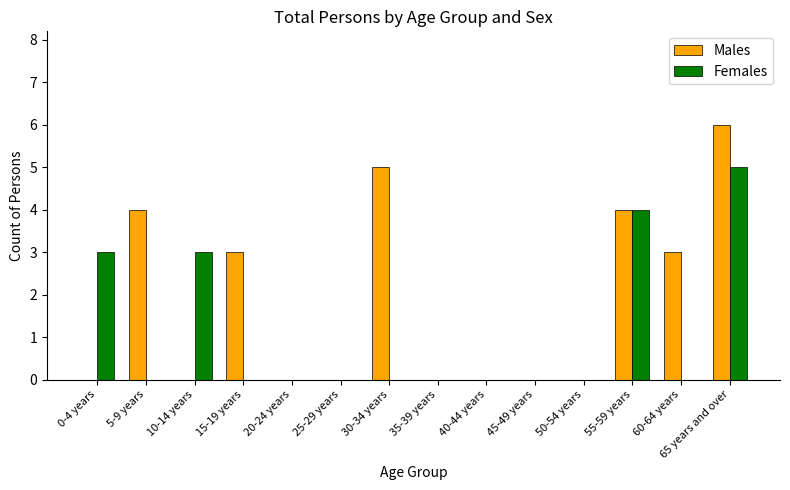

The value of Males at 15-19 years is 1. True or false?

False